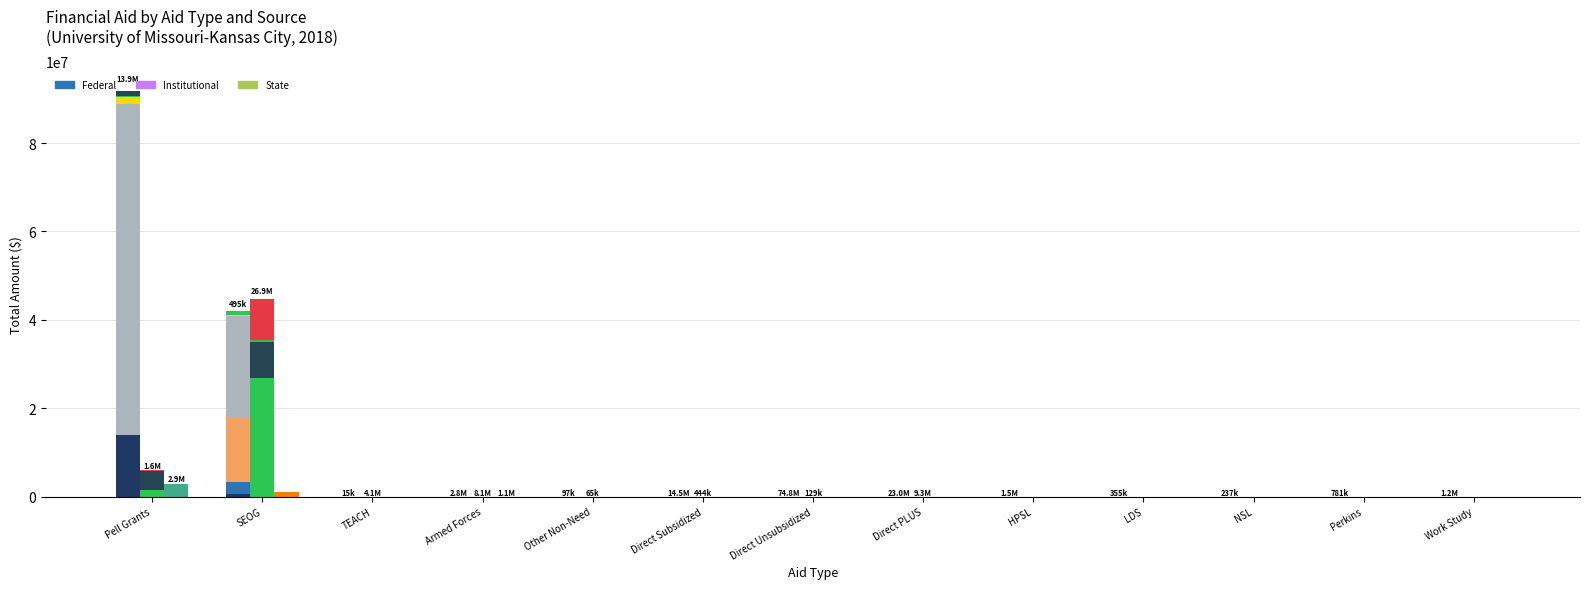

How many distinct data groups are displayed?

3